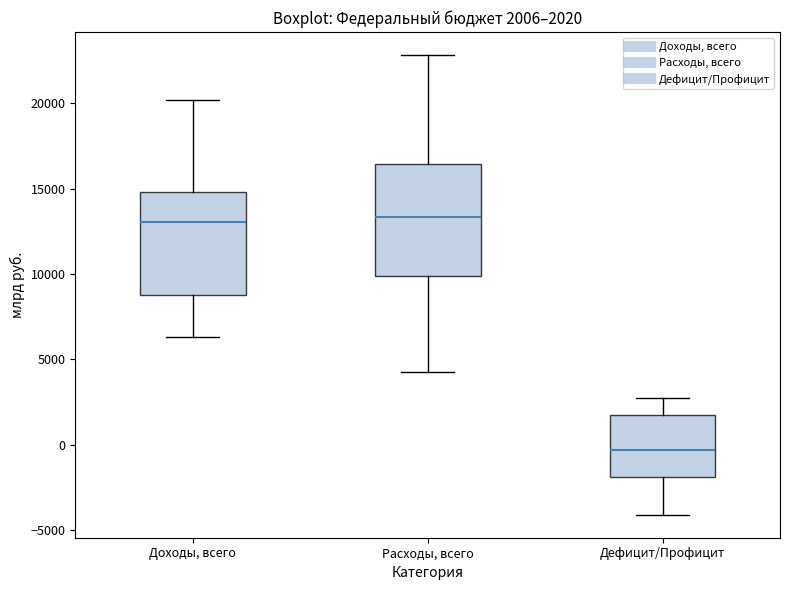

Which box is the tallest, from its lower edge to its upper edge?

Расходы, всего